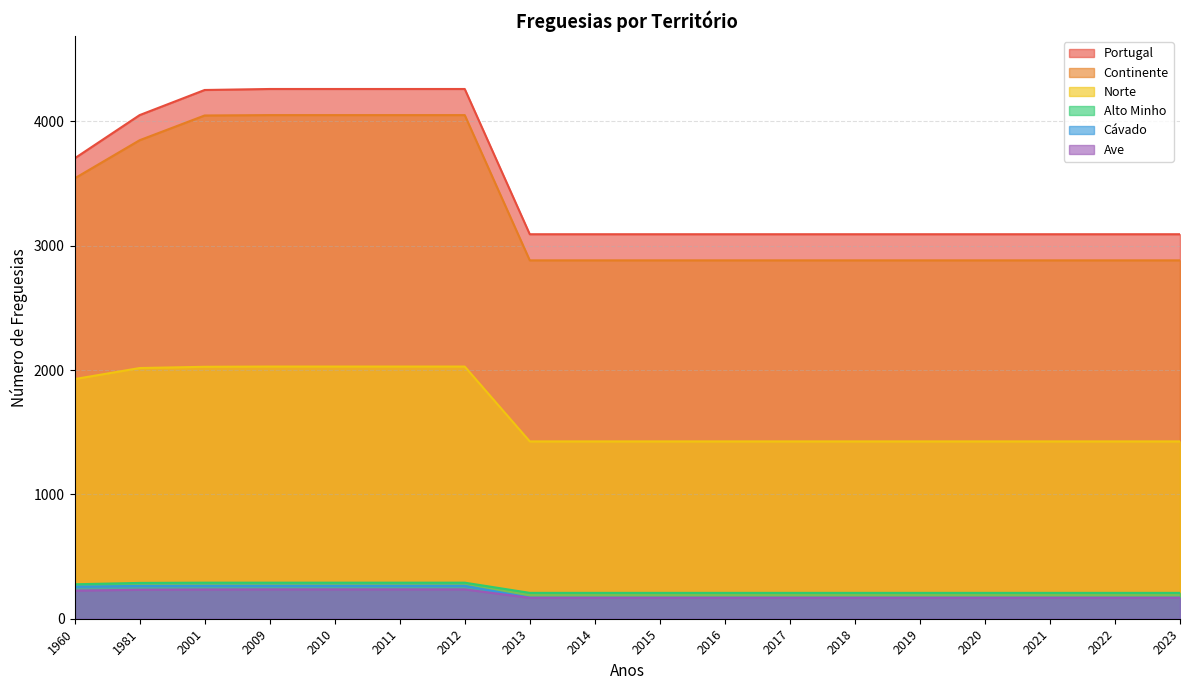

Which category has the highest value in the Continente series?

2009